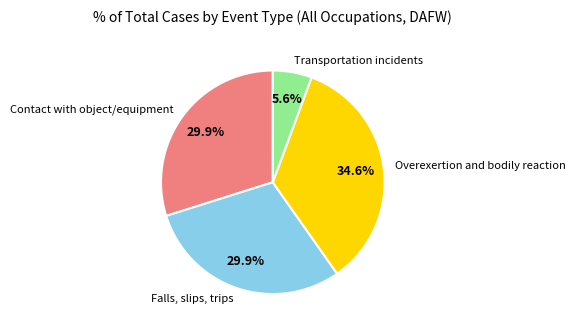

Is it true that Falls, slips, trips is 21% of the pie?

False